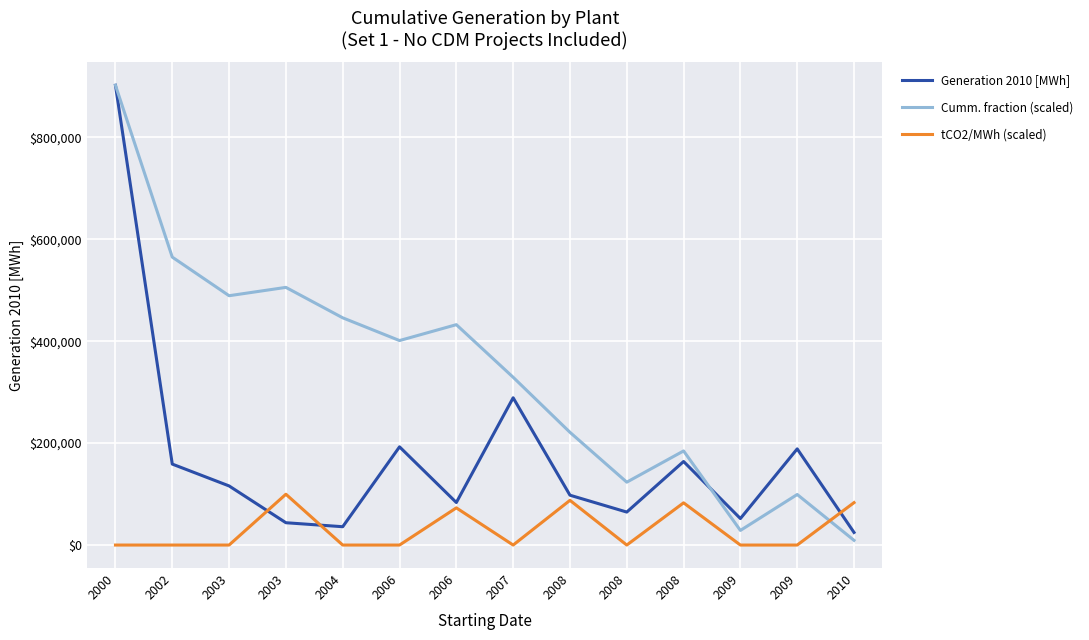

Where is the first local maximum for tCO2/MWh (scaled)?

2003